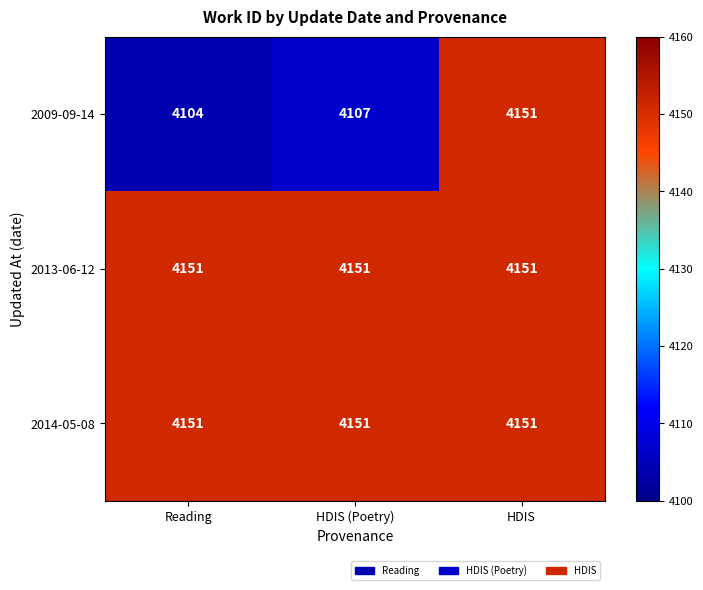

Reading right to left, list all the values displayed in this chart.

2009-09-14: 4151	4107	4104
2013-06-12: 4151	4151	4151
2014-05-08: 4151	4151	4151